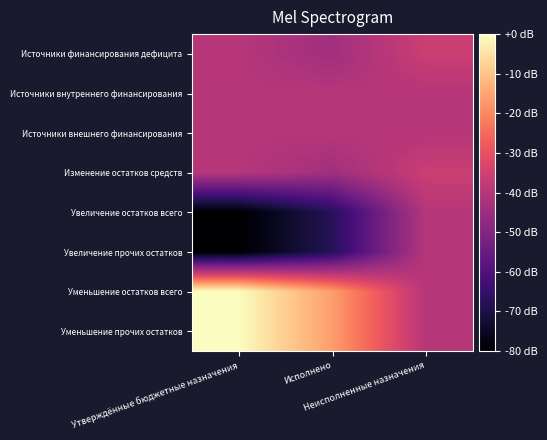

Which series has the largest range (max minus min)?

Уменьшение остатков всего